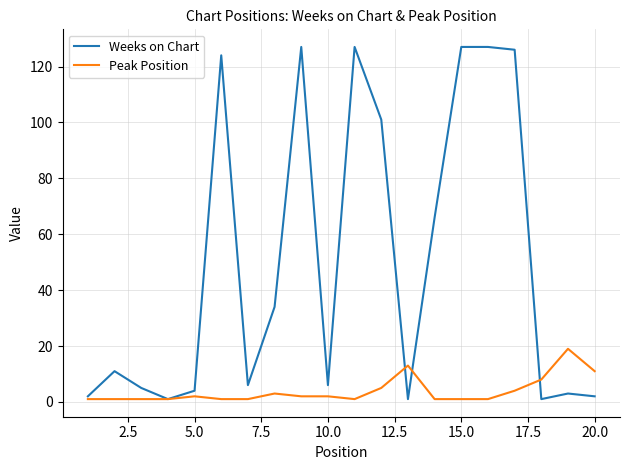

What is the difference between the maximum and second lowest values in the Weeks on Chart series?

126